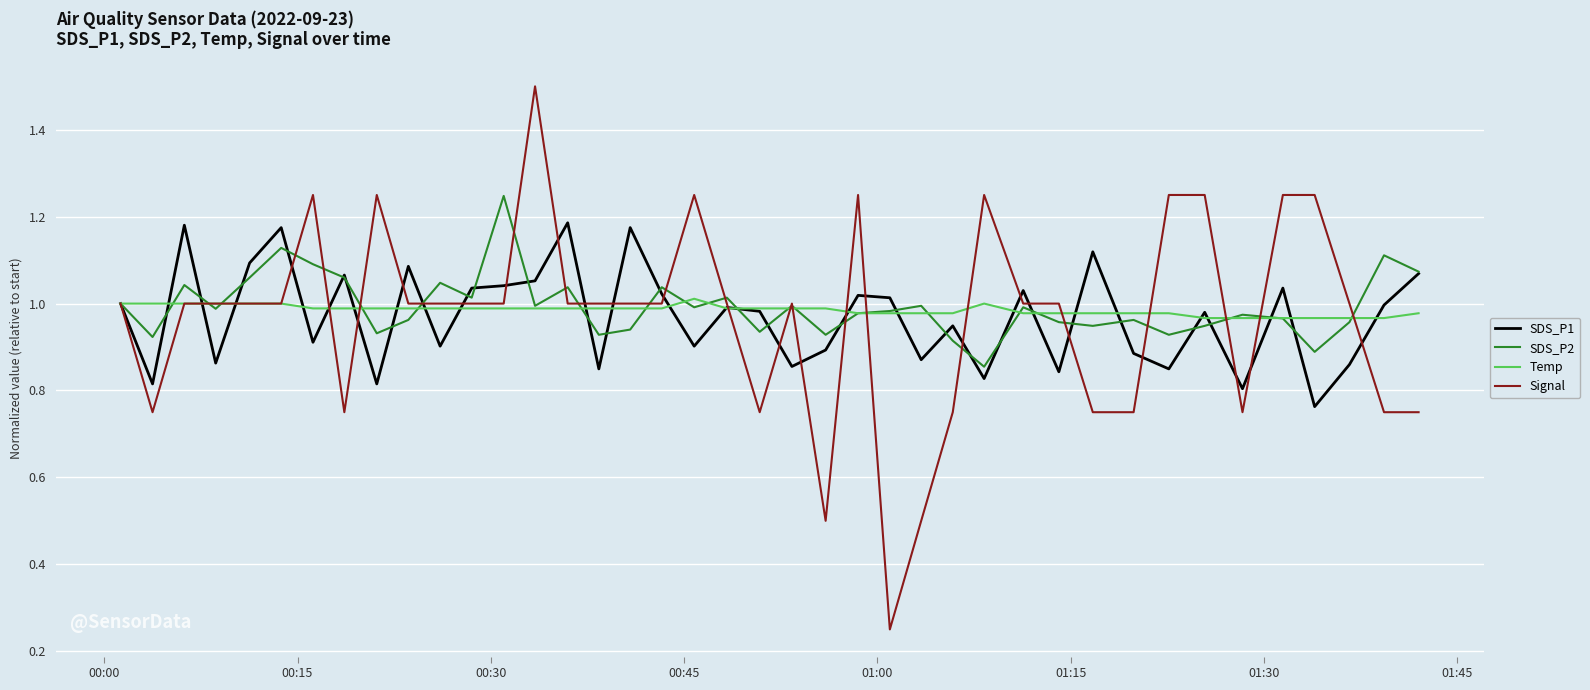

What is the maximum value shown in the chart?

1.5